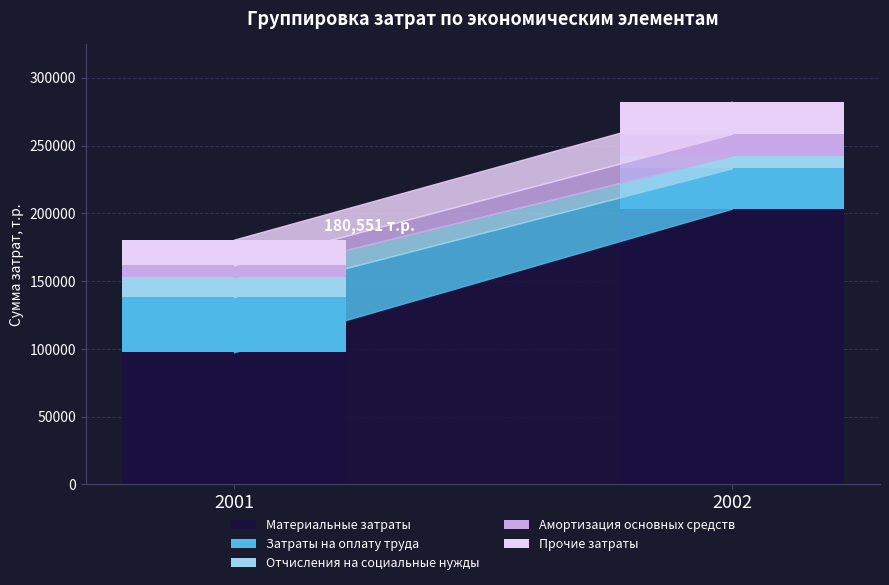

What is the sum of the Материальные затраты values at 2002 and 2001?

300790